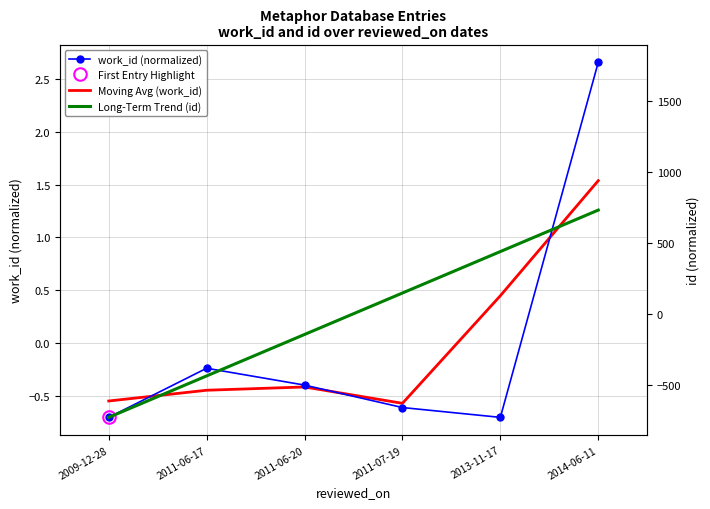

What is the value of the work_id (normalized) point at the 6th from the left?

2.7